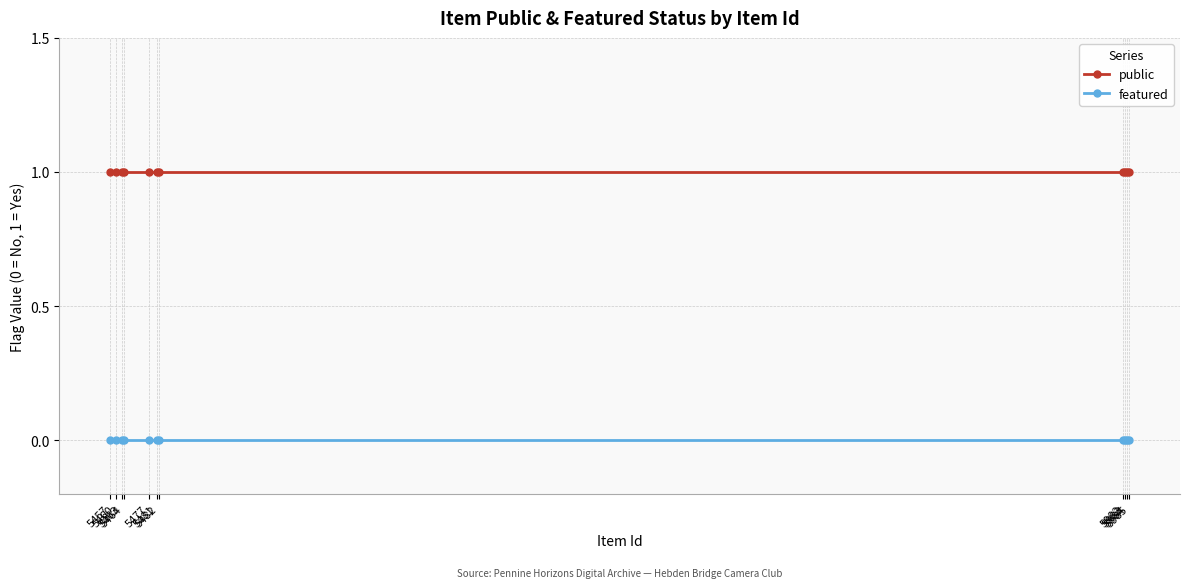

The public series shows 1 at 5464. True or false?

False